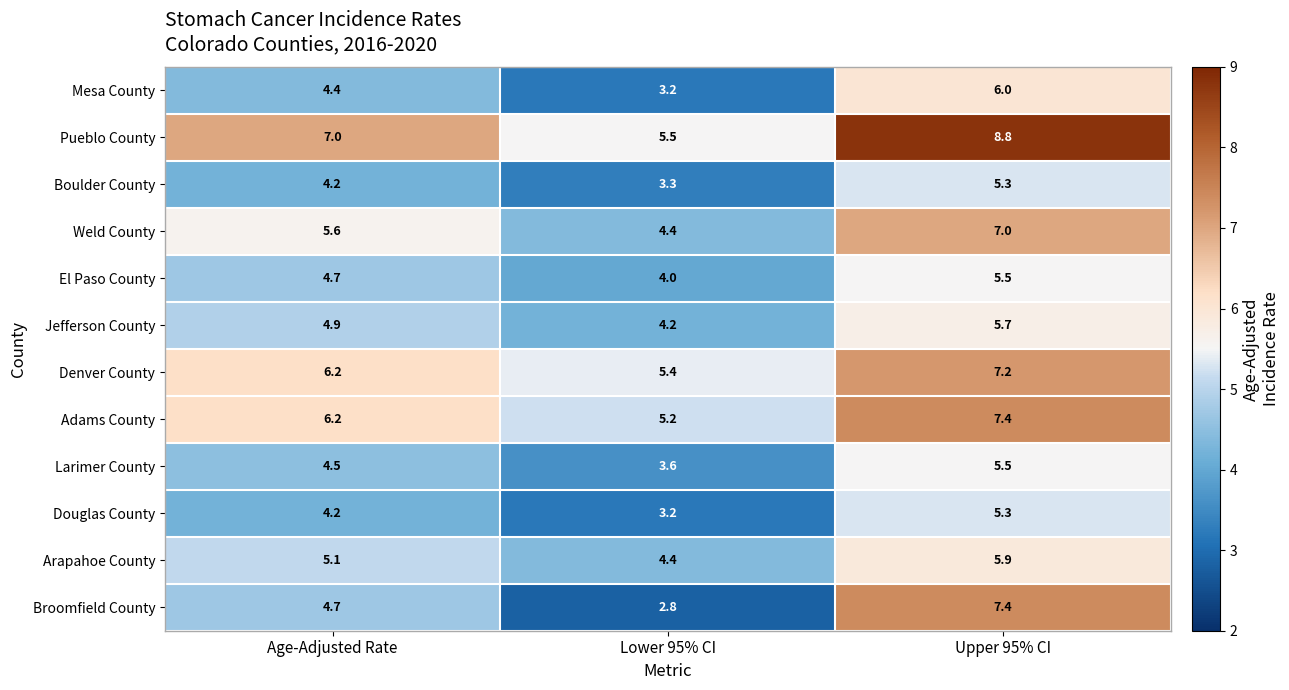

At which label is Denver County closest to 6?

Age-Adjusted Rate